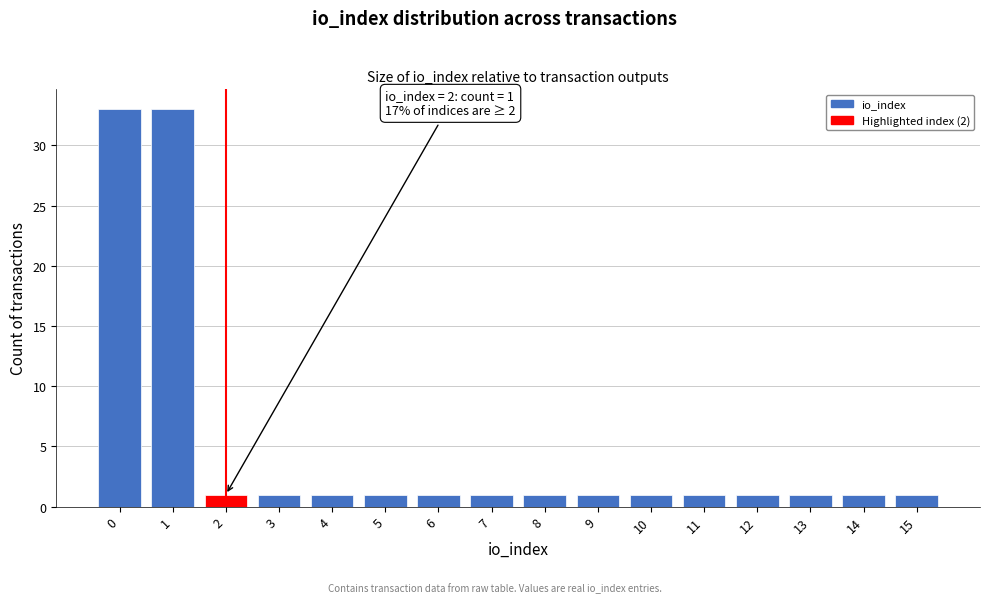

Reading left to right, what are all the values shown in this chart?

0=33	1=33	2=1	3=1	4=1	5=1	6=1	7=1	8=1	9=1	10=1	11=1	12=1	13=1	14=1	15=1